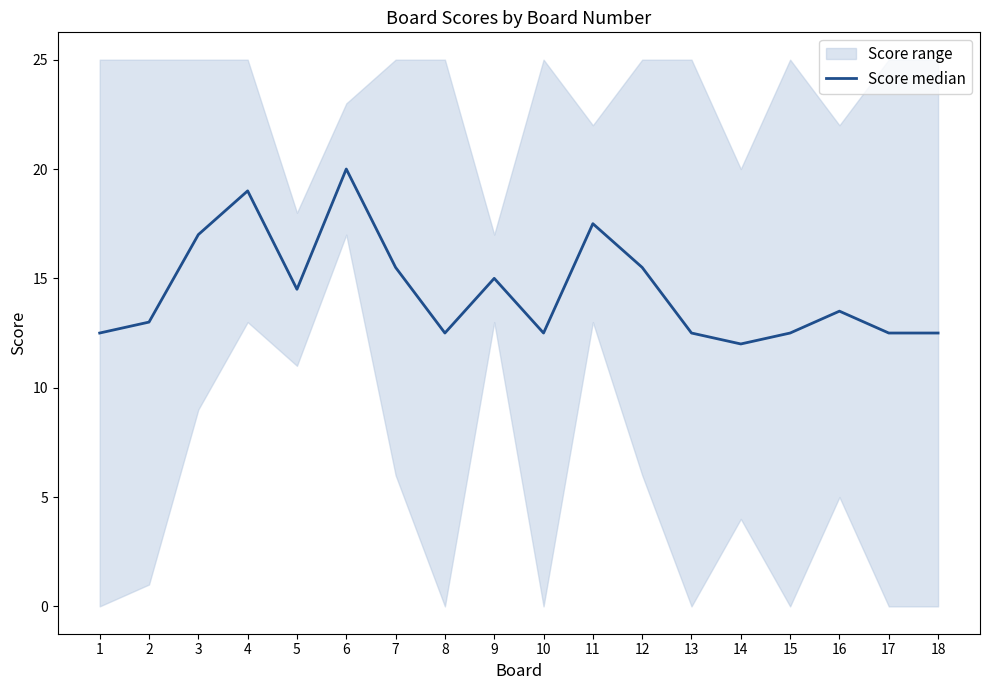

How many data points are less than 13?

8